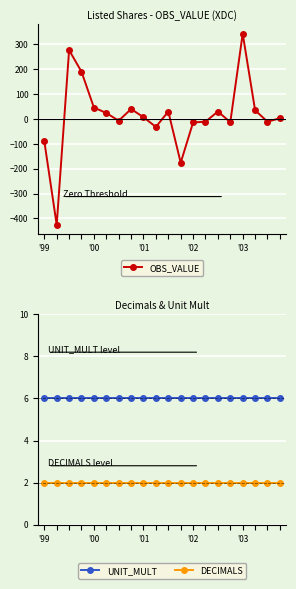

What is the difference between the maximum and minimum values in the OBS_VALUE series?

769